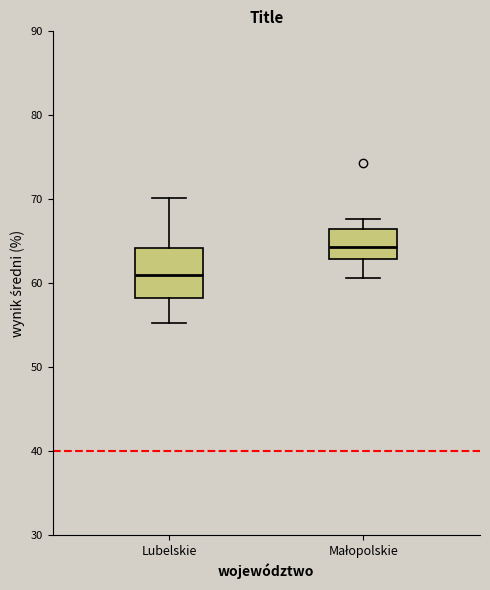

Where is the upper edge of the box for Lubelskie on the y-axis? The values are not printed on the chart, so give them approximately, as read against the axis.

64